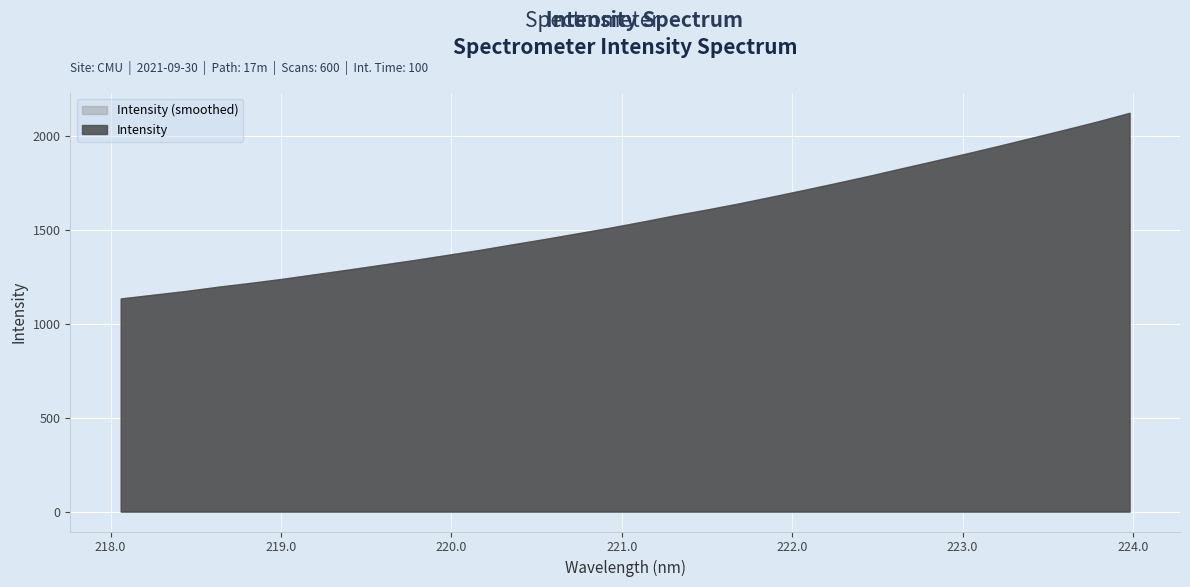

What is the approximate value at 222.0721?

1713.5